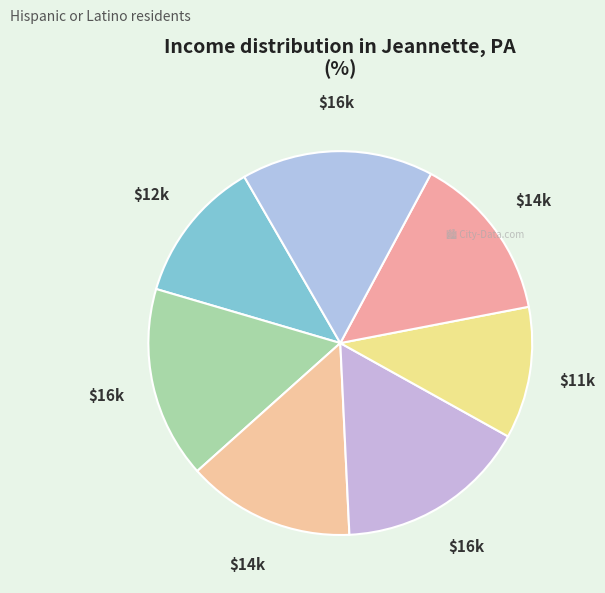

Is there any slice that represents more than half of the pie?

No